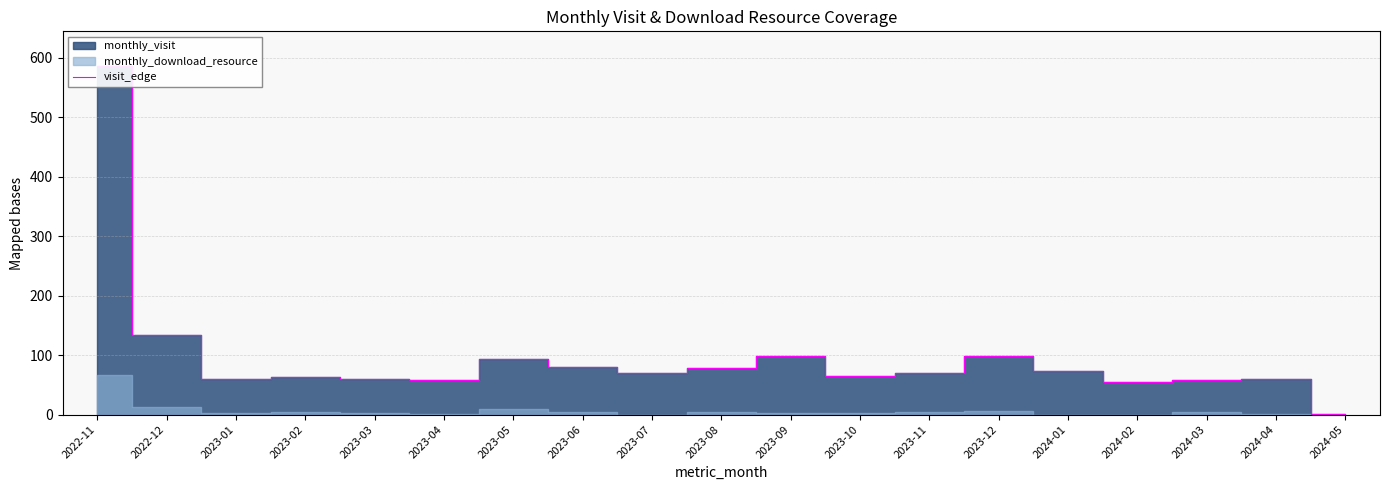

Count the number of categories in the chart.

19